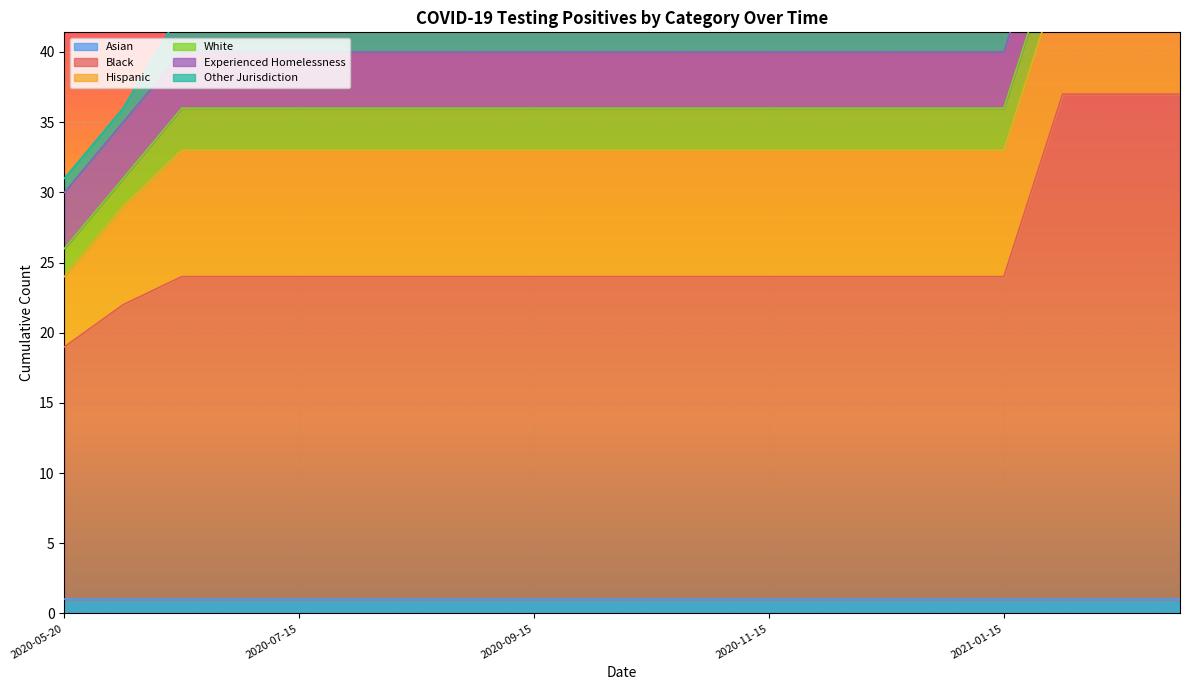

True or false: Black and Experienced Homelessness intersect in this chart.

False